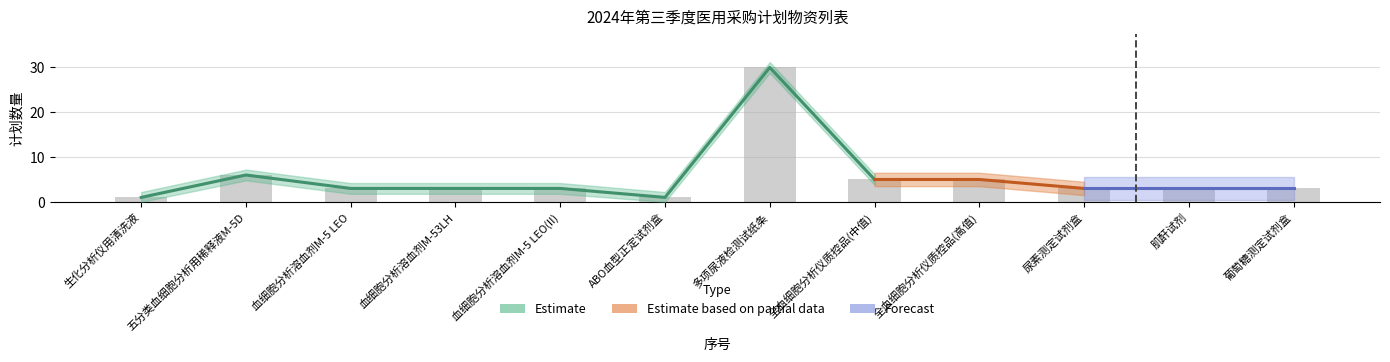

What is the sum of the values at 血细胞分析溶血剂M-53LH and 全血细胞分析仪质控品(高值)?

8